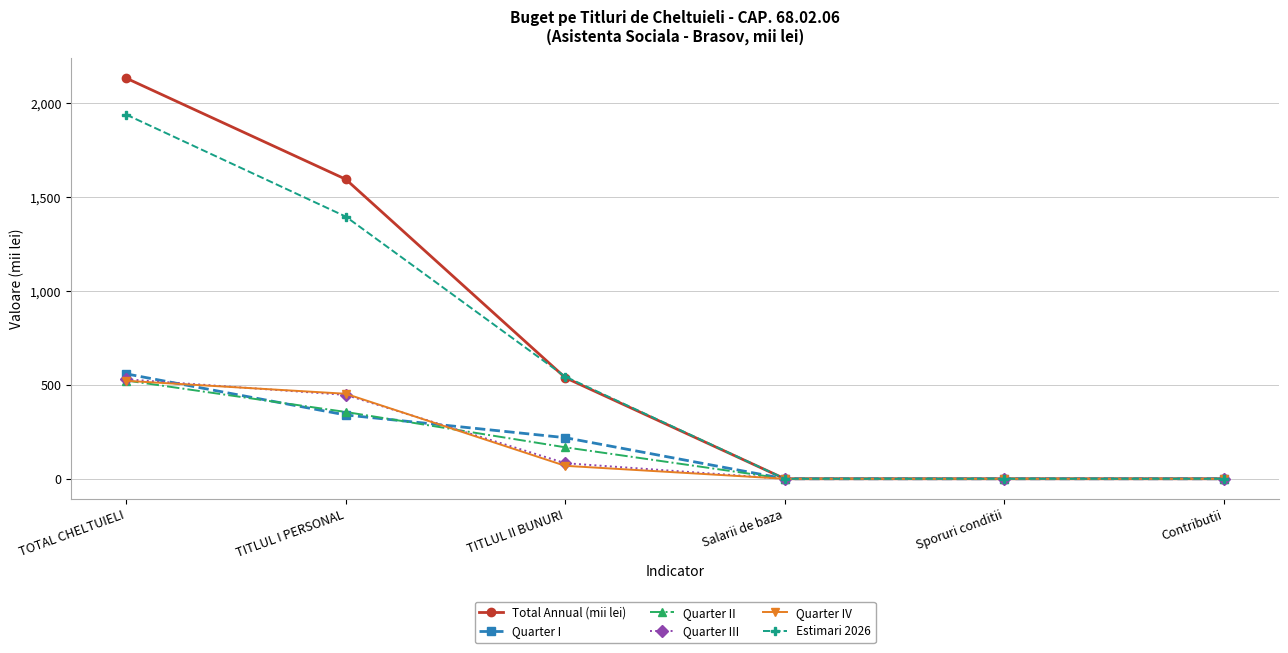

Where is Quarter I nearest to the value 279?

TITLUL II BUNURI